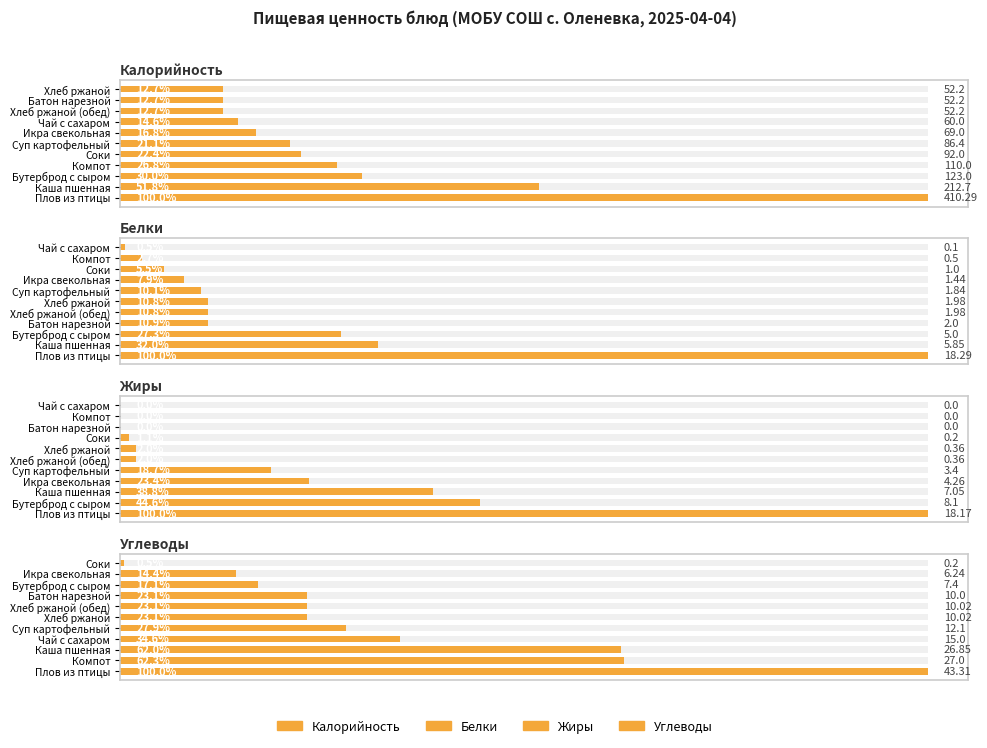

Reading left to right, transcribe all the data shown in this chart.

Калорийность: 410.3	212.7	123.0	110.0	92.0	86.4	69.0	60.0	52.2	52.2	52.2
Белки: 18.3	5.8	5.0	2.0	2.0	2.0	1.8	1.4	1.0	0.5	0.1
Жиры: 18.2	8.1	7.0	4.3	3.4	0.4	0.4	0.2	0.0	0.0	0.0
Углеводы: 43.3	27.0	26.9	15.0	12.1	10.0	10.0	10.0	7.4	6.2	0.2